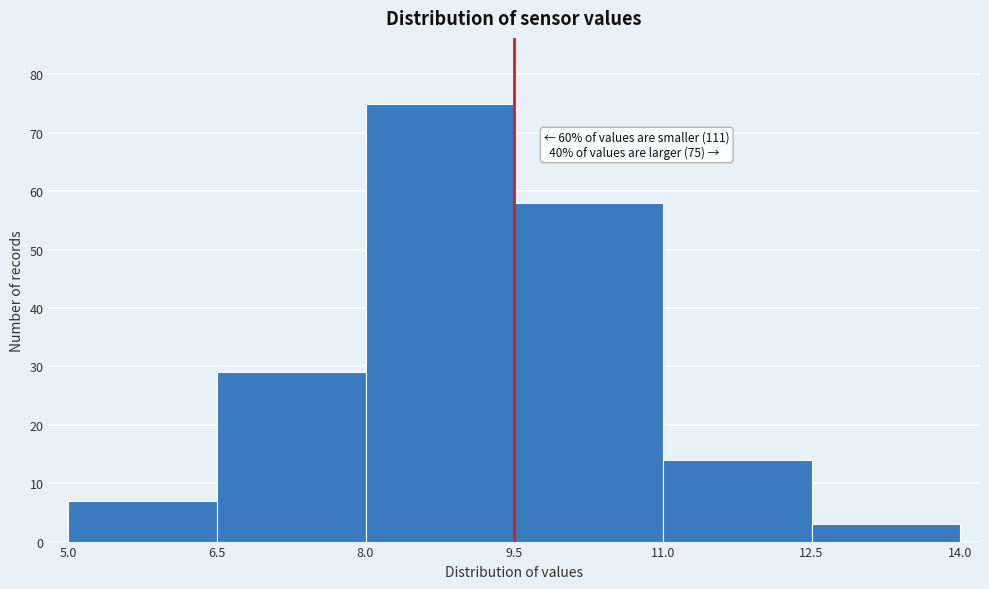

Which range on the x-axis has the tallest bar?

8.0 to 9.5